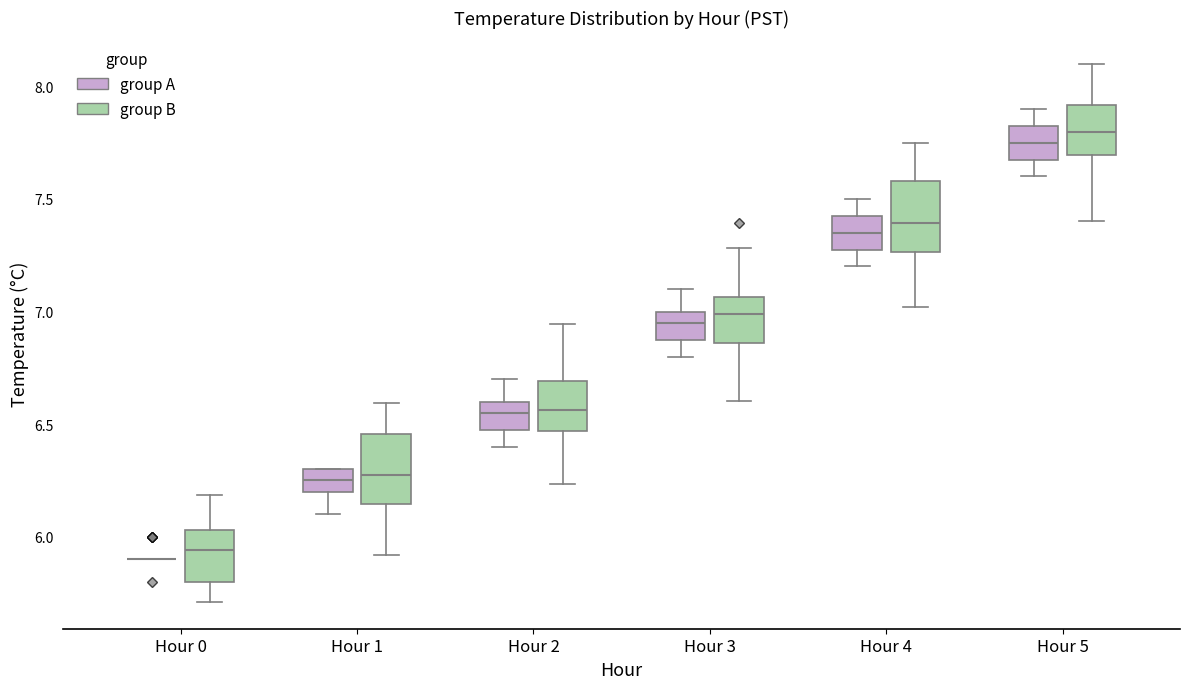

Where is the lower edge of the box for Hour 4 (group A) on the y-axis? The values are not printed on the chart, so give them approximately, as read against the axis.

7.30